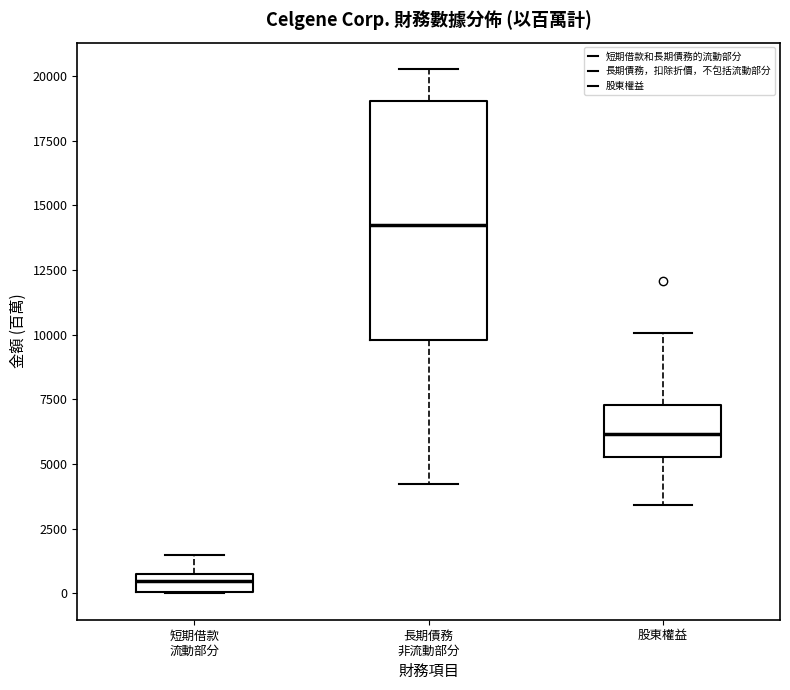

Comparing the boxes themselves (not the whiskers), which one is the tallest?

長期債務 非流動部分